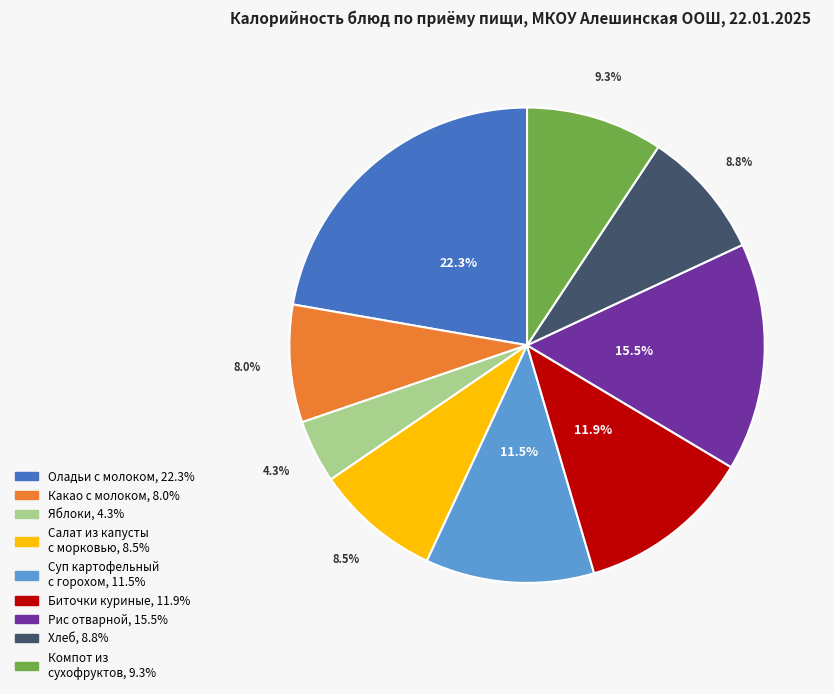

Does any single category account for the majority?

No